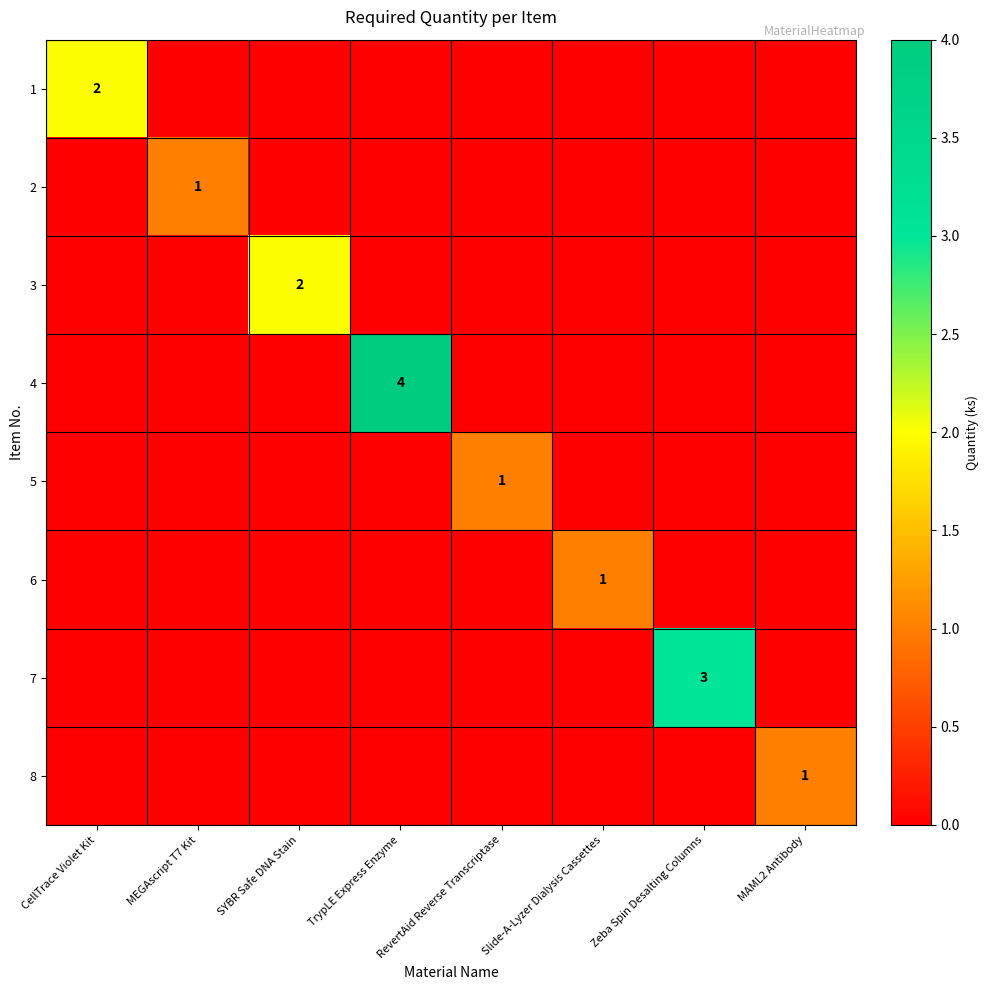

What is the spread (max minus min) of values at MAML2 Antibody?

1